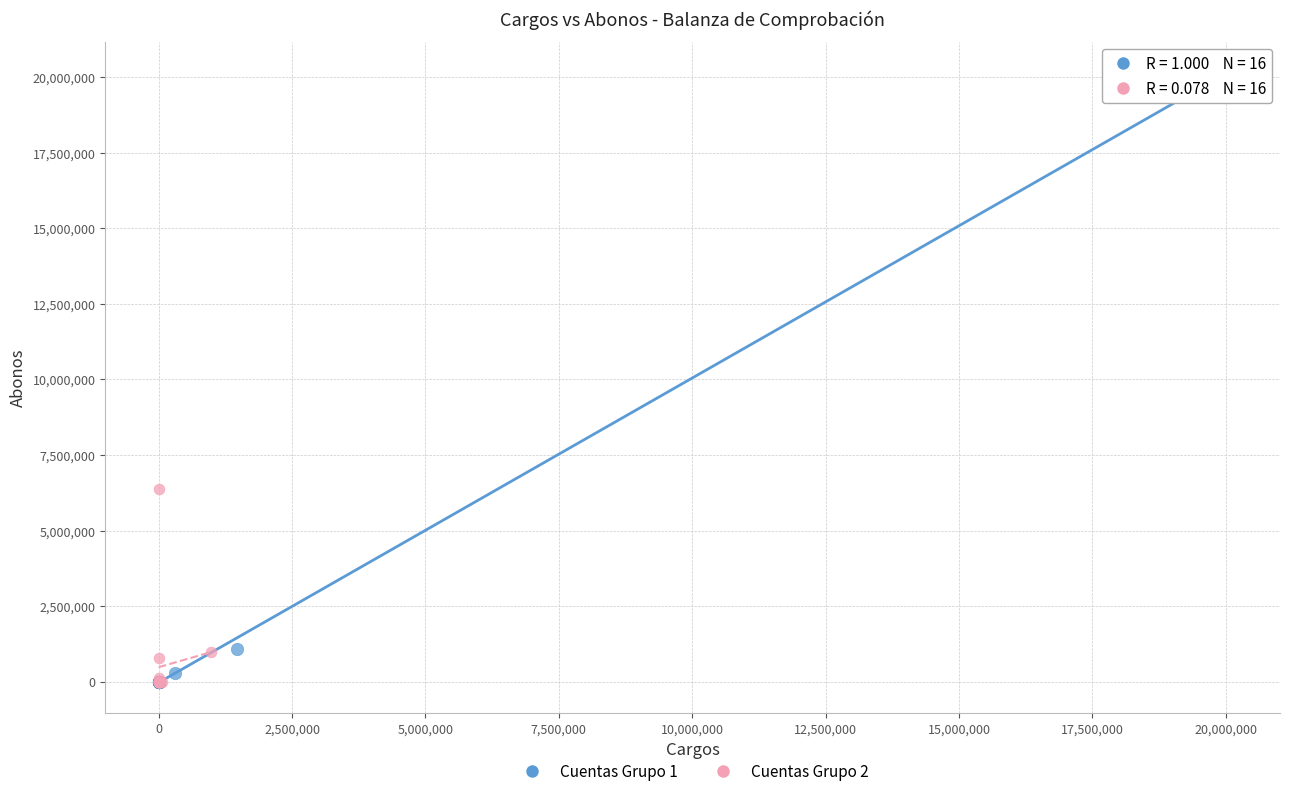

Which series has the largest Y range (max minus min)?

Cuentas Grupo 1